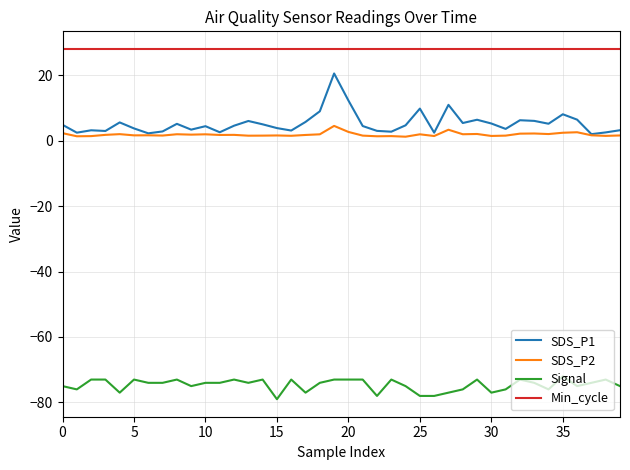

True or false: Min_cycle and Signal intersect in this chart.

False